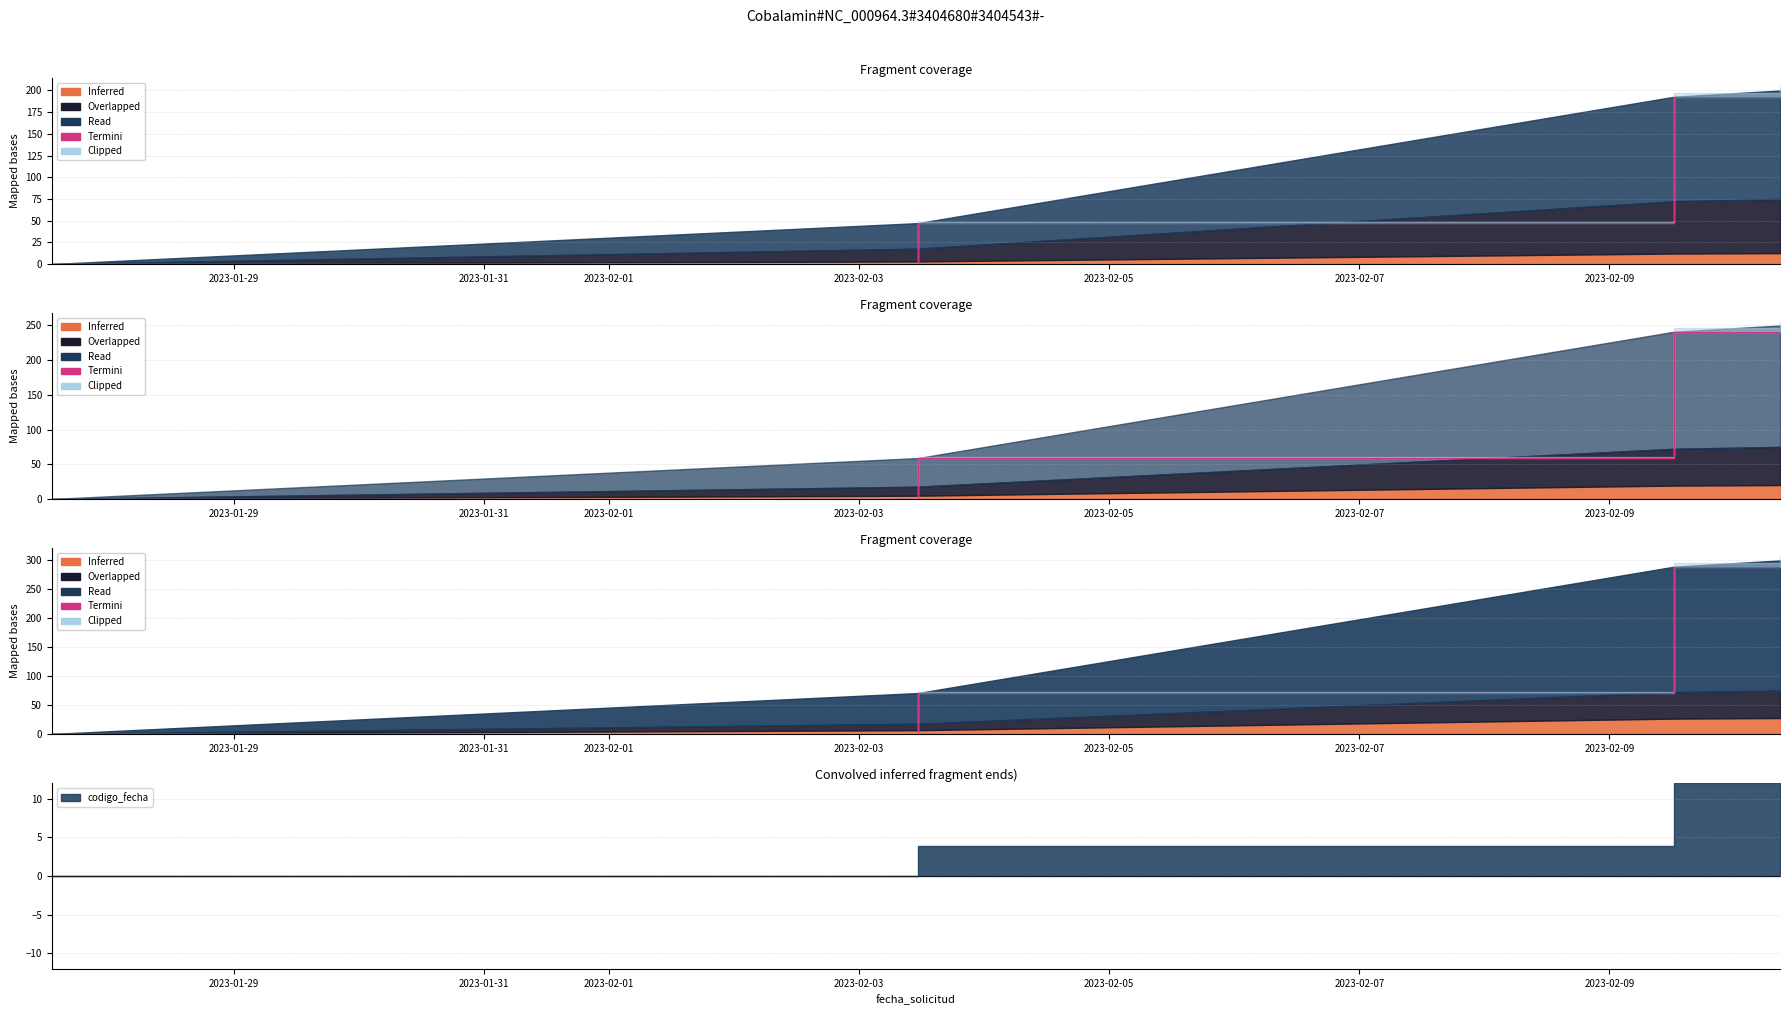

Is it true that the value at 2023-02-03 is 442.0?

False